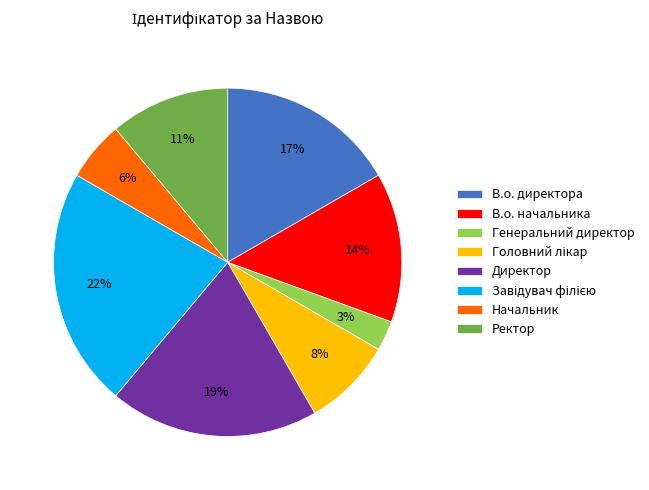

Is Начальник the majority of the pie?

No